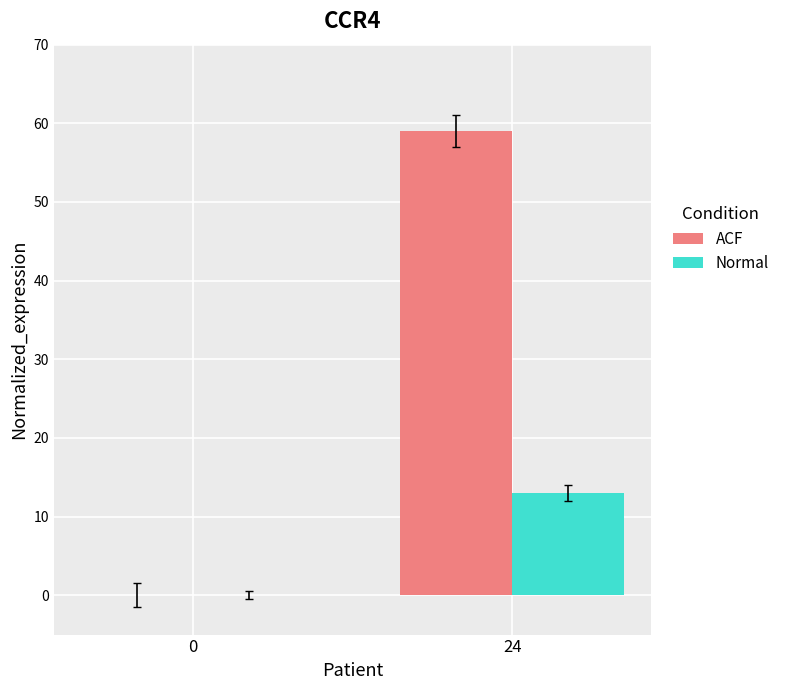

How many series are shown in this chart?

2